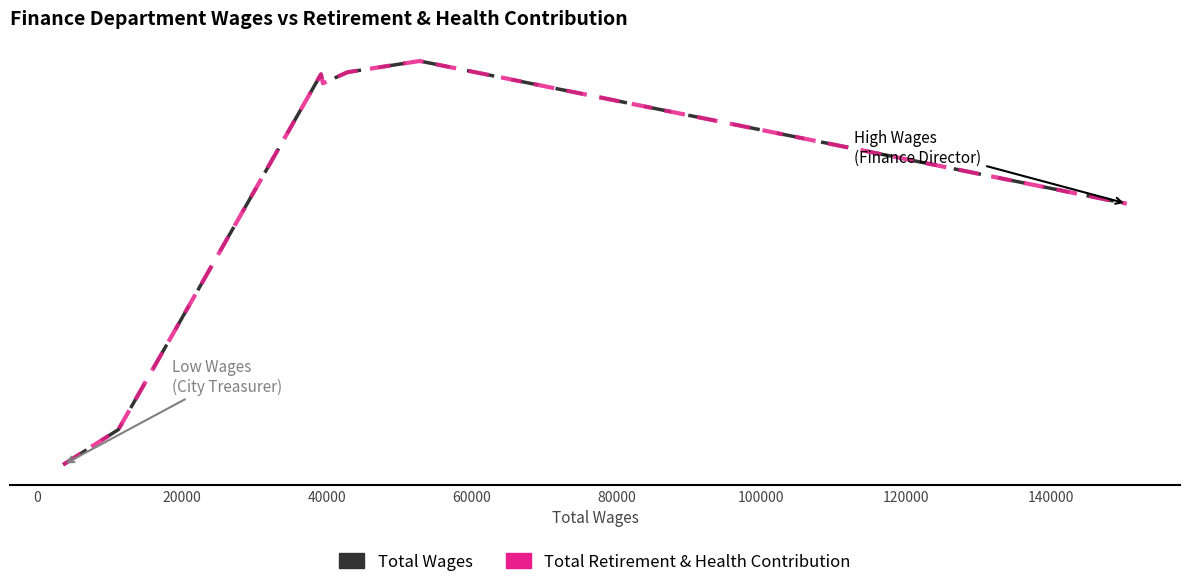

Does the chart display data point markers on the line(s)?

No